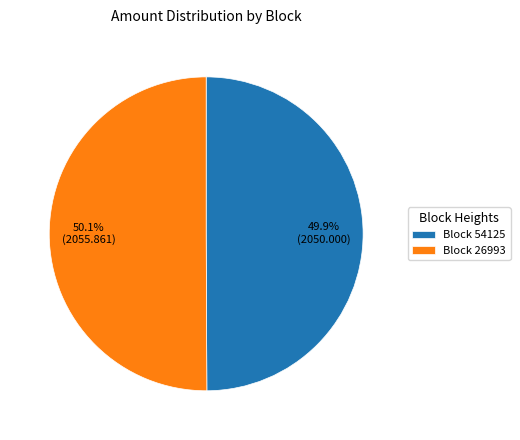

Does any single category account for the majority?

Yes